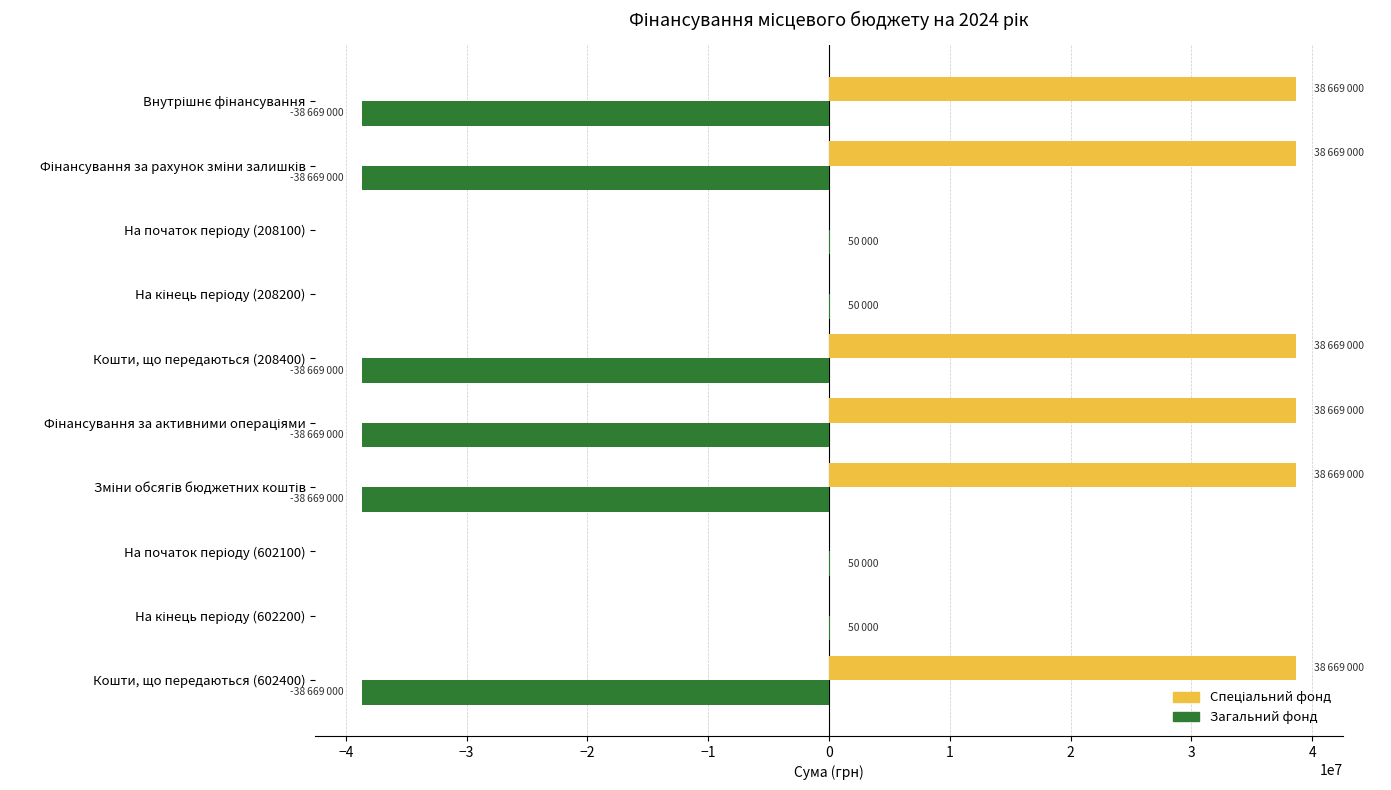

What is the maximum value shown in the chart?

38669000